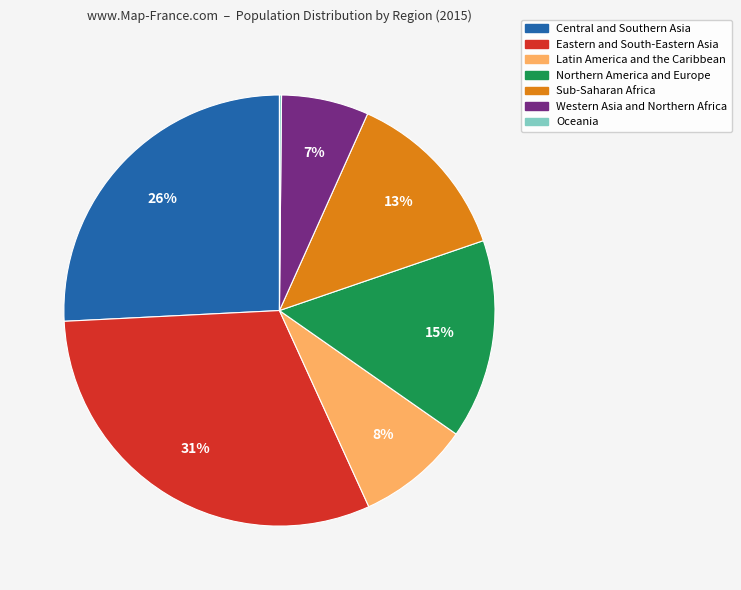

To the nearest percent, what percentage of the pie is Eastern and South-Eastern Asia?

31%